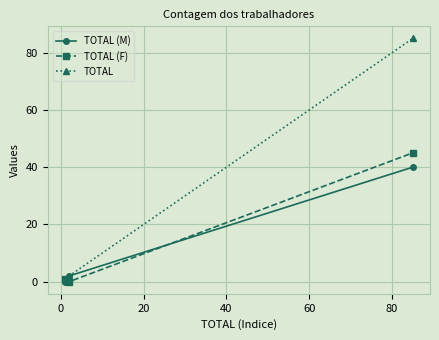

Which series has the largest total across all categories?

TOTAL